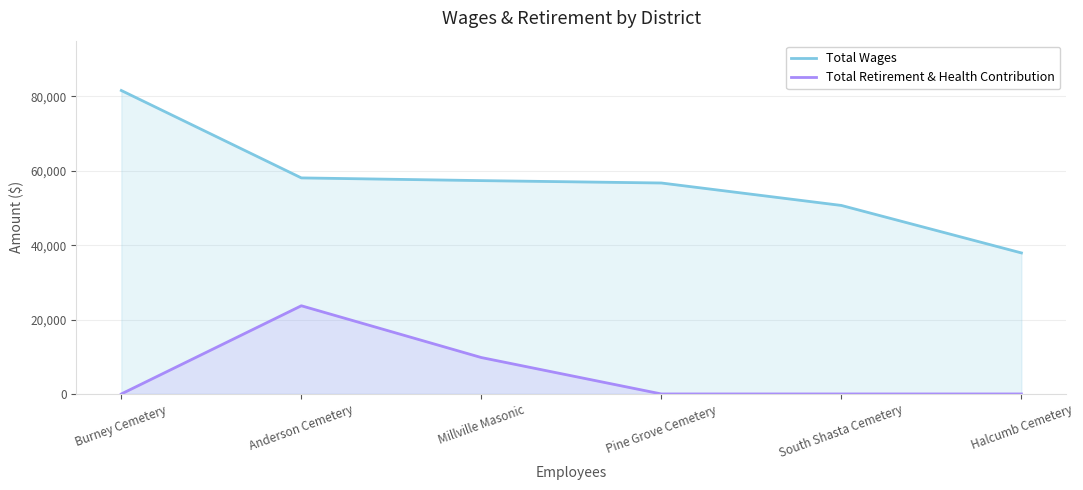

What is the sum of all Total Retirement & Health Contribution values?

33505